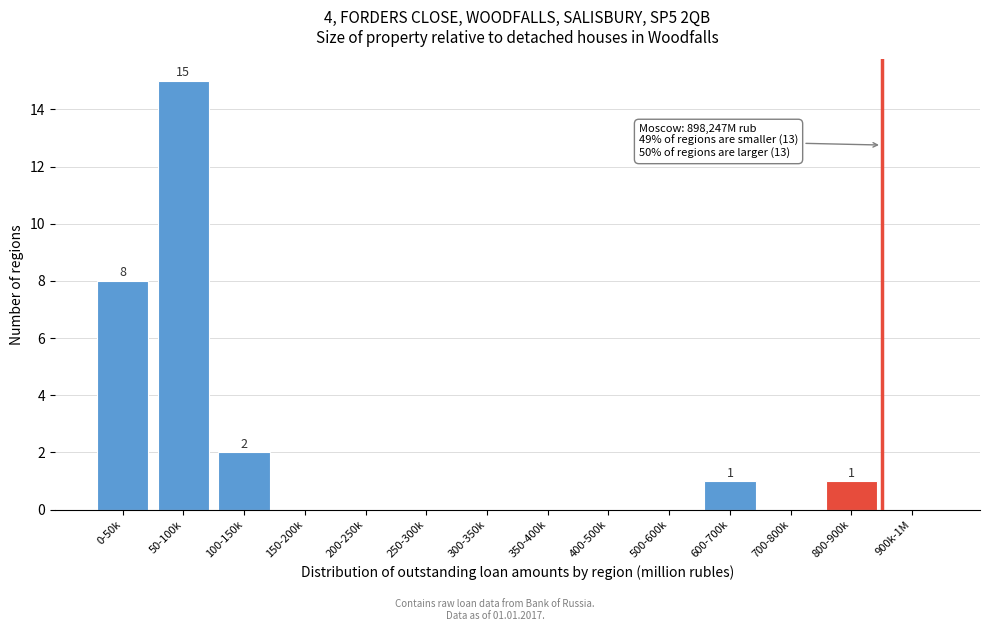

Reading right to left, transcribe all the data shown in this chart.

900k-1M=0	800-900k=1	700-800k=0	600-700k=1	500-600k=0	400-500k=0	350-400k=0	300-350k=0	250-300k=0	200-250k=0	150-200k=0	100-150k=2	50-100k=15	0-50k=8